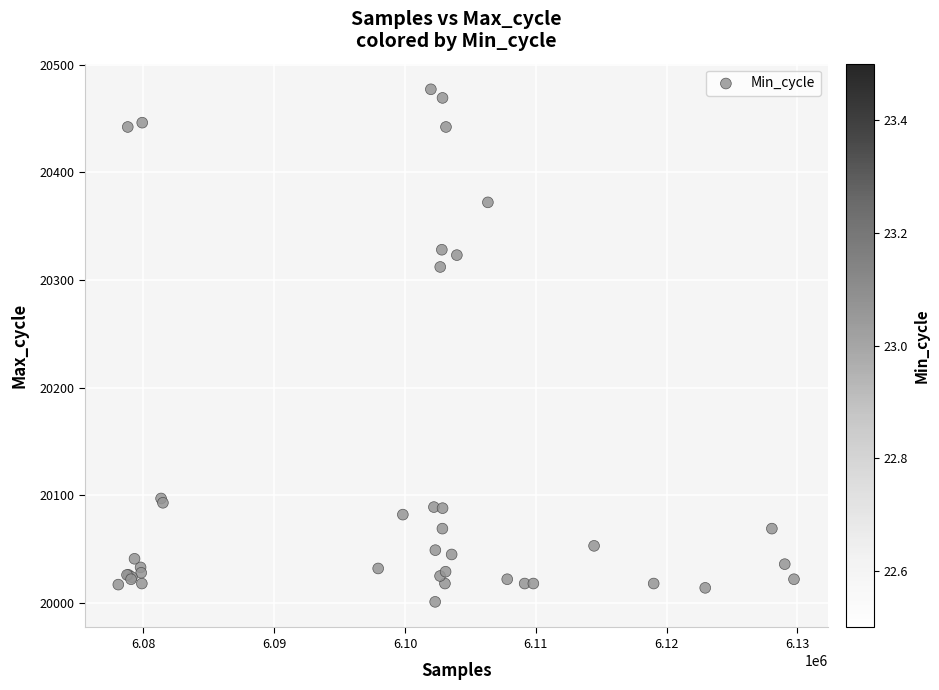

What Y value in the scatter plot is closest to 20239?

20312